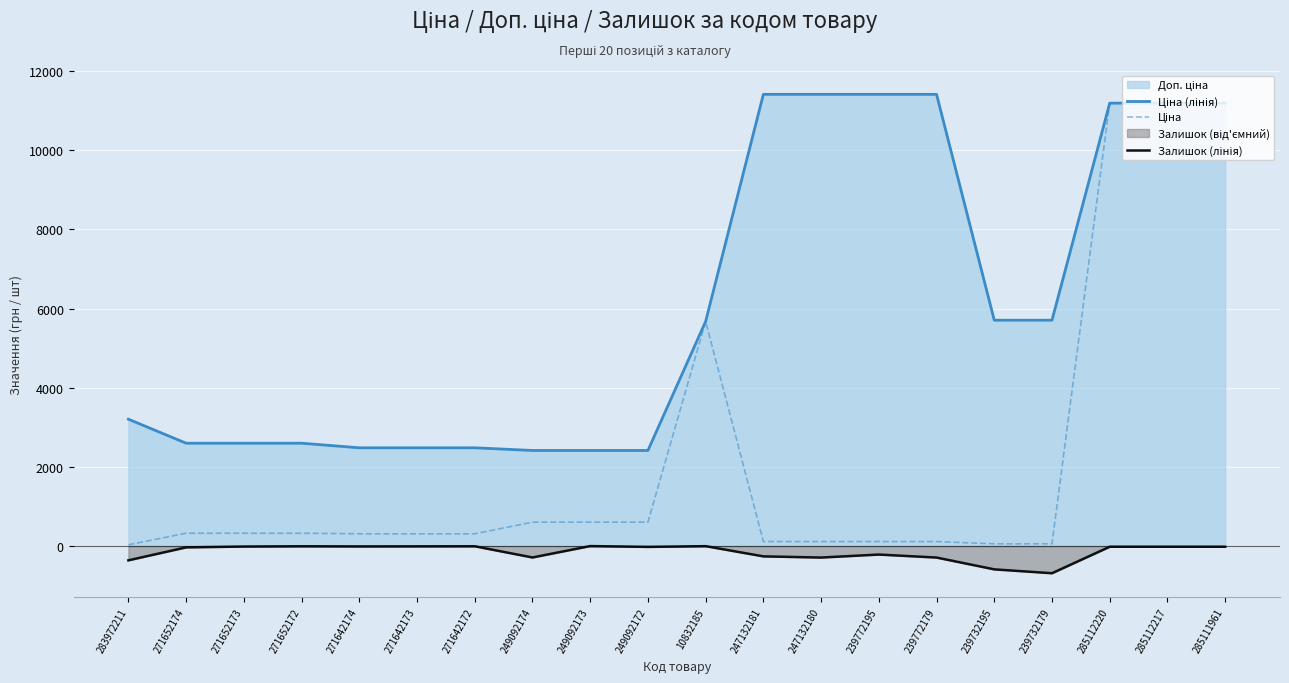

True or false: Ціна (лінія) and Ціна intersect in this chart.

False